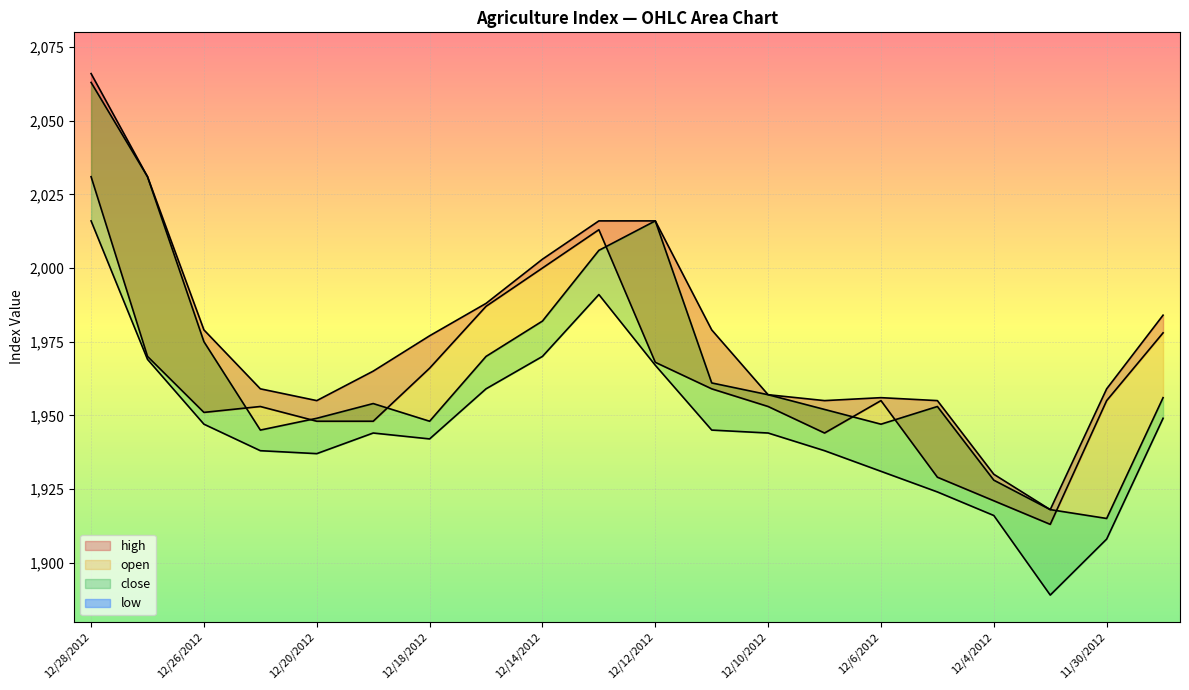

Reading left to right, what are all the values shown in this chart?

high: 2066	2031	1979	1959	1955	1965	1977	1988	2003	2016	2016	1979	1957	1955	1956	1955	1930	1918	1959	1984
open: 2031	1970	1951	1953	1948	1948	1966	1987	2000	2013	1968	1959	1953	1944	1955	1929	1921	1913	1955	1978
close: 2063	2031	1975	1945	1949	1954	1948	1970	1982	2006	2016	1961	1957	1952	1947	1953	1928	1918	1915	1956
low: 2016	1969	1947	1938	1937	1944	1942	1959	1970	1991	1967	1945	1944	1938	1931	1924	1916	1889	1908	1949